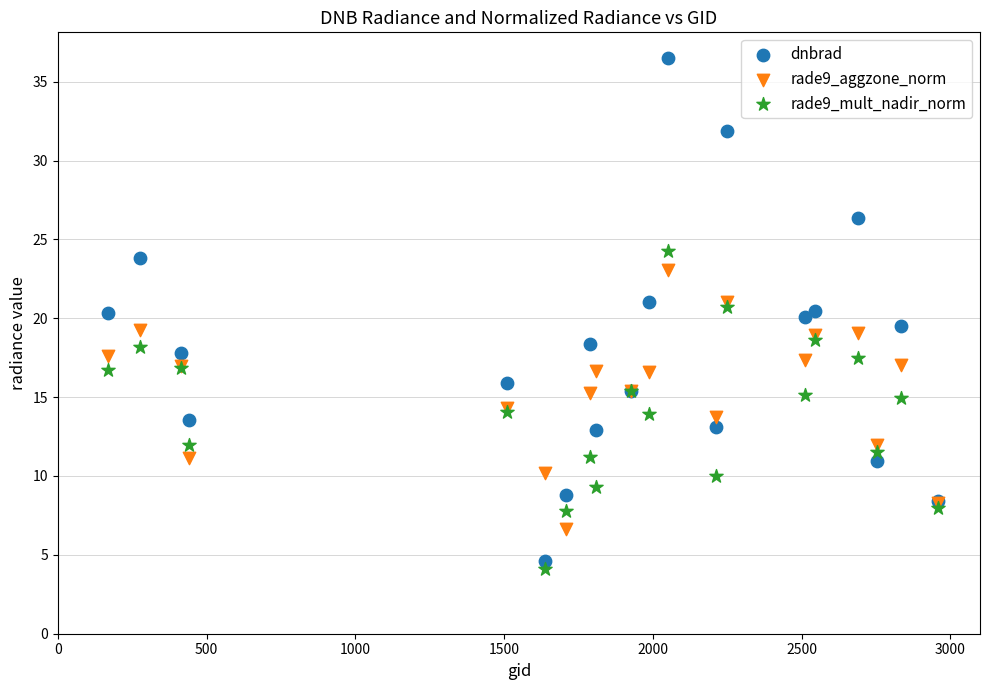

Which series has the largest Y range (max minus min)?

dnbrad